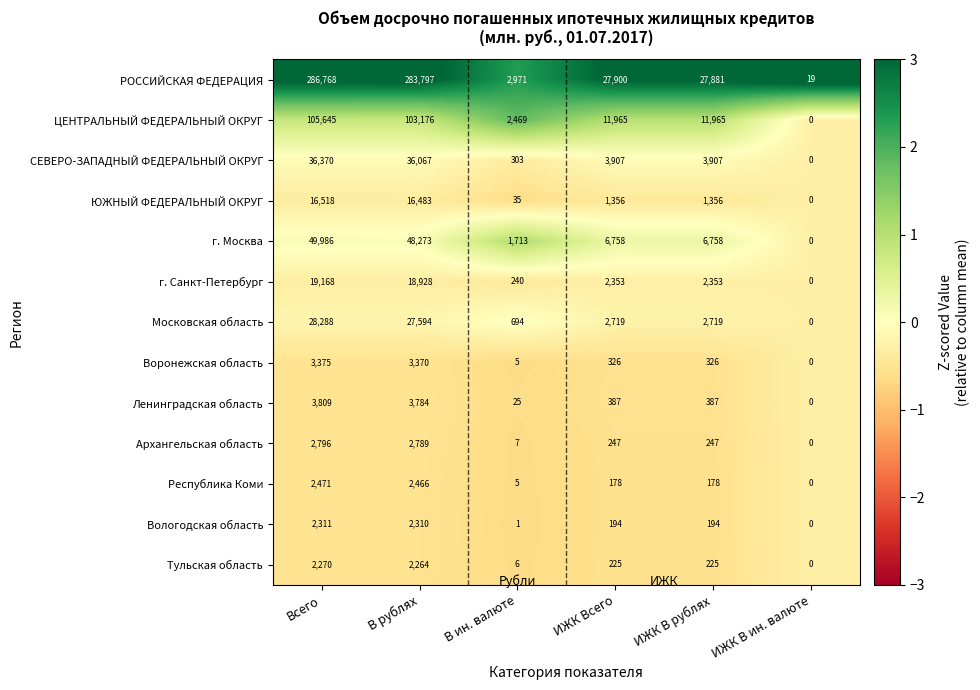

What is the sum of the Московская область values at ИЖК В рублях and Всего?

31007